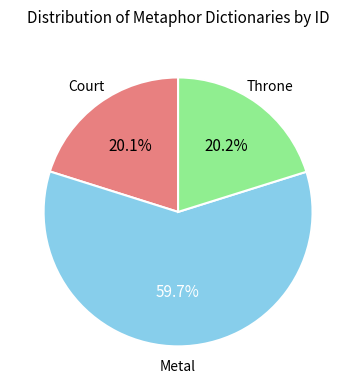

Count the number of slices in the pie.

3